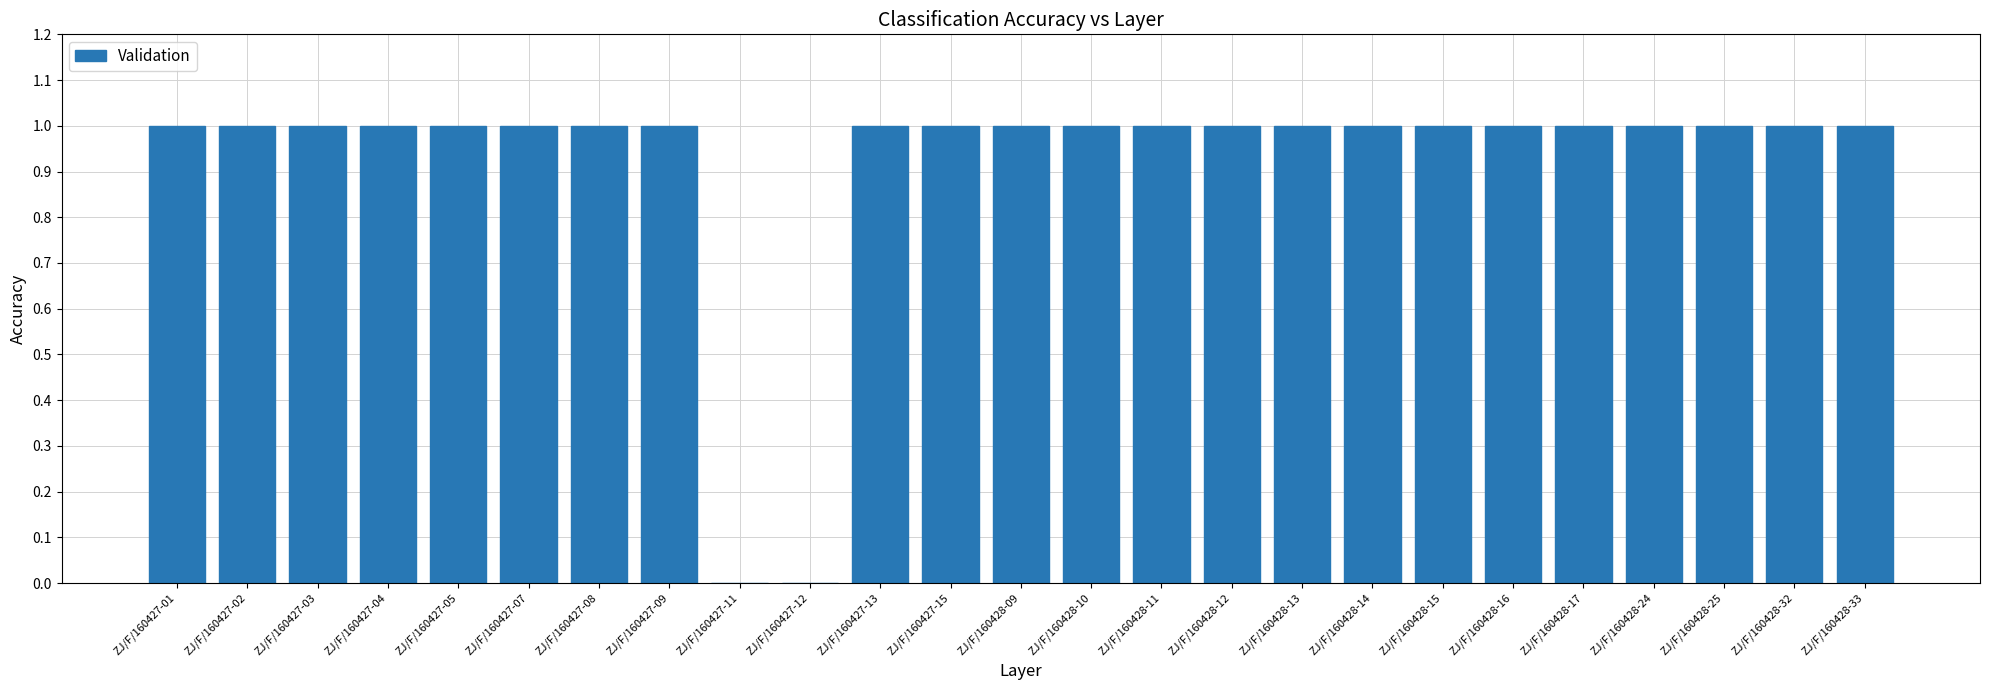

What is the sum of all values?

23